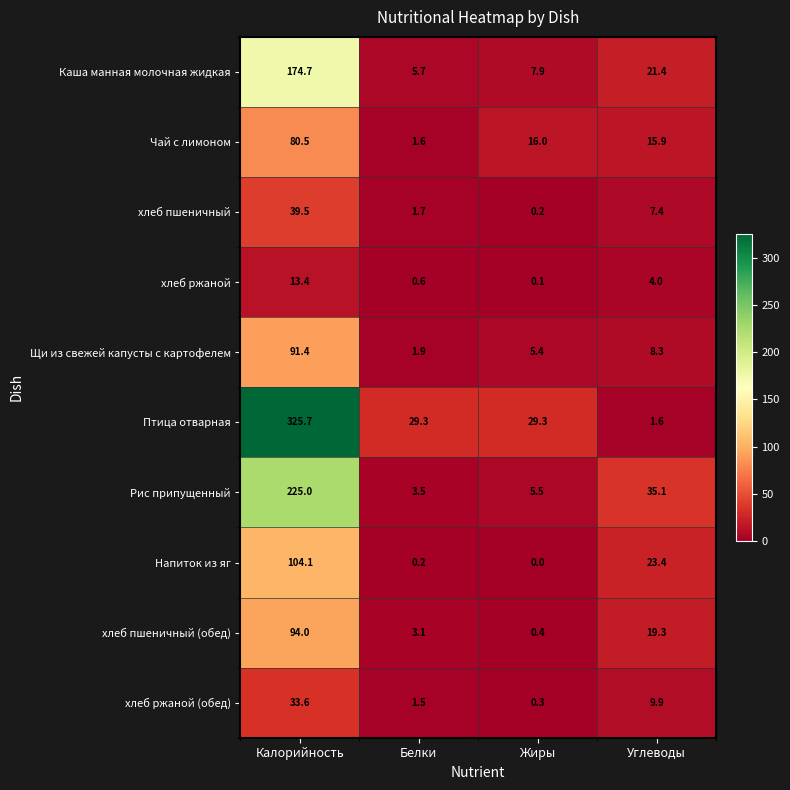

The хлеб пшеничный series shows 39.5 at Калорийность. True or false?

True